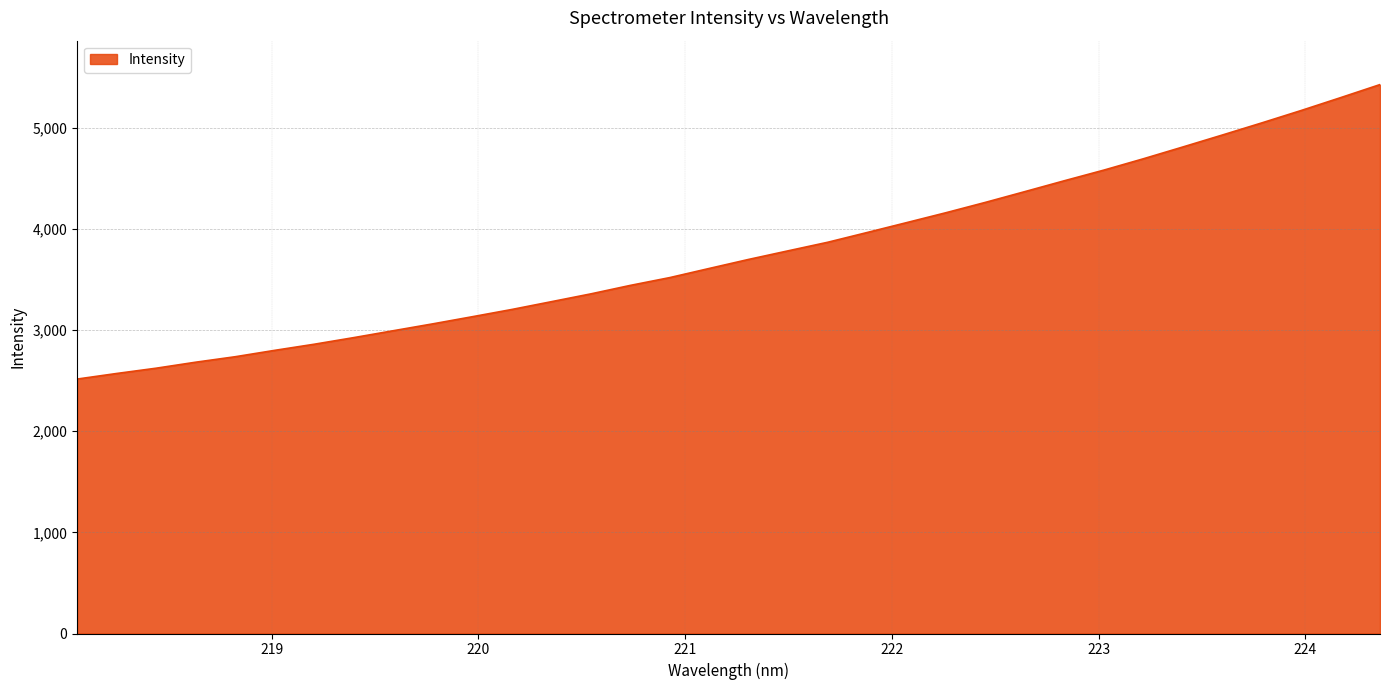

True or false: there are more than 1 points higher than both neighbors.

False